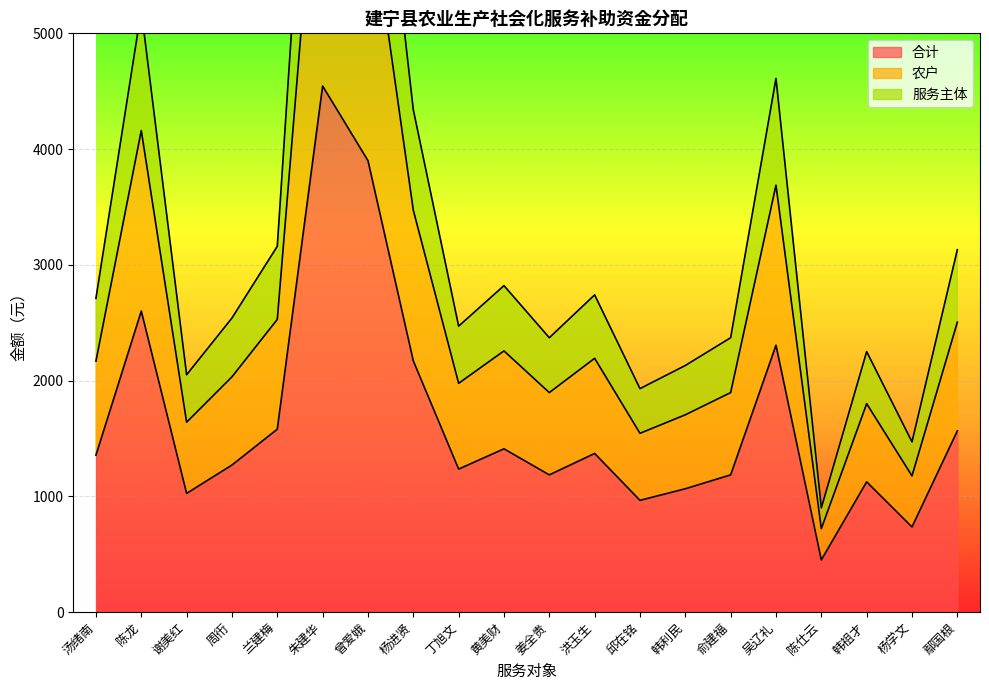

True or false: 服务主体 and 农户 intersect in this chart.

False